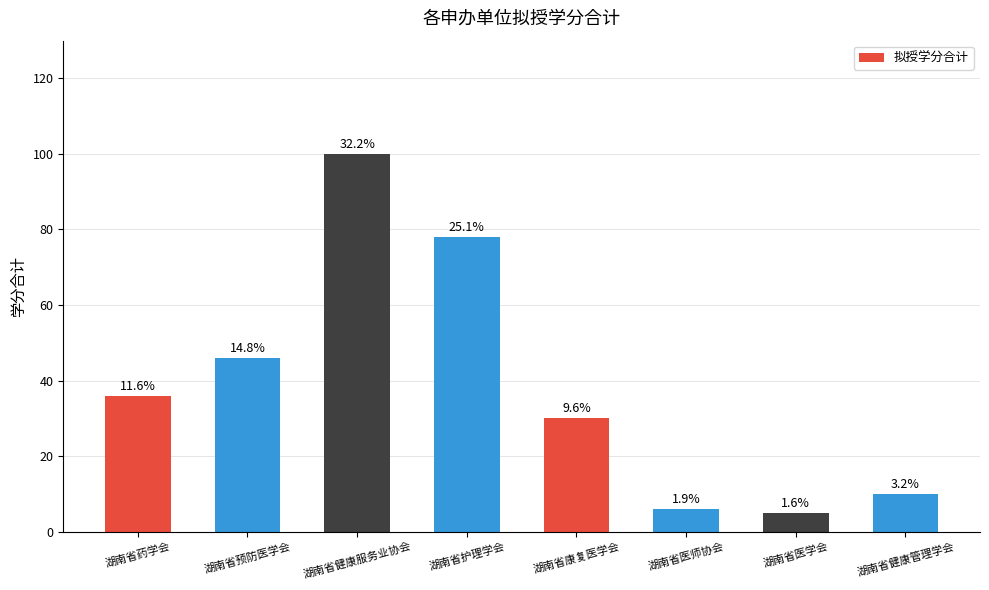

What is the label of the 1st bar from the left?

湖南省药学会